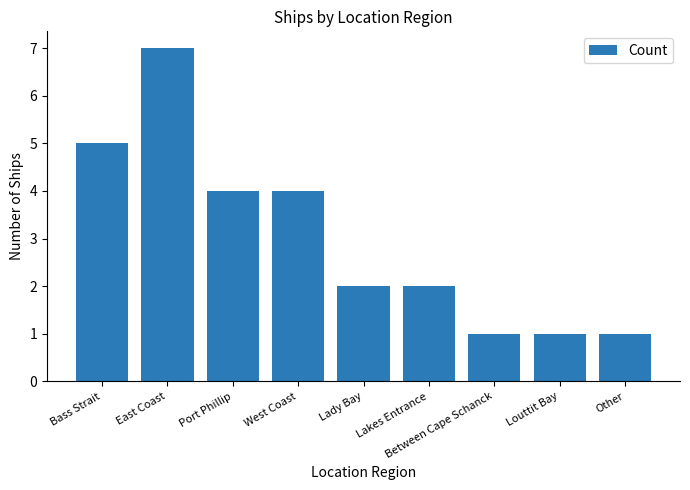

What is the approximate value at Bass Strait?

5